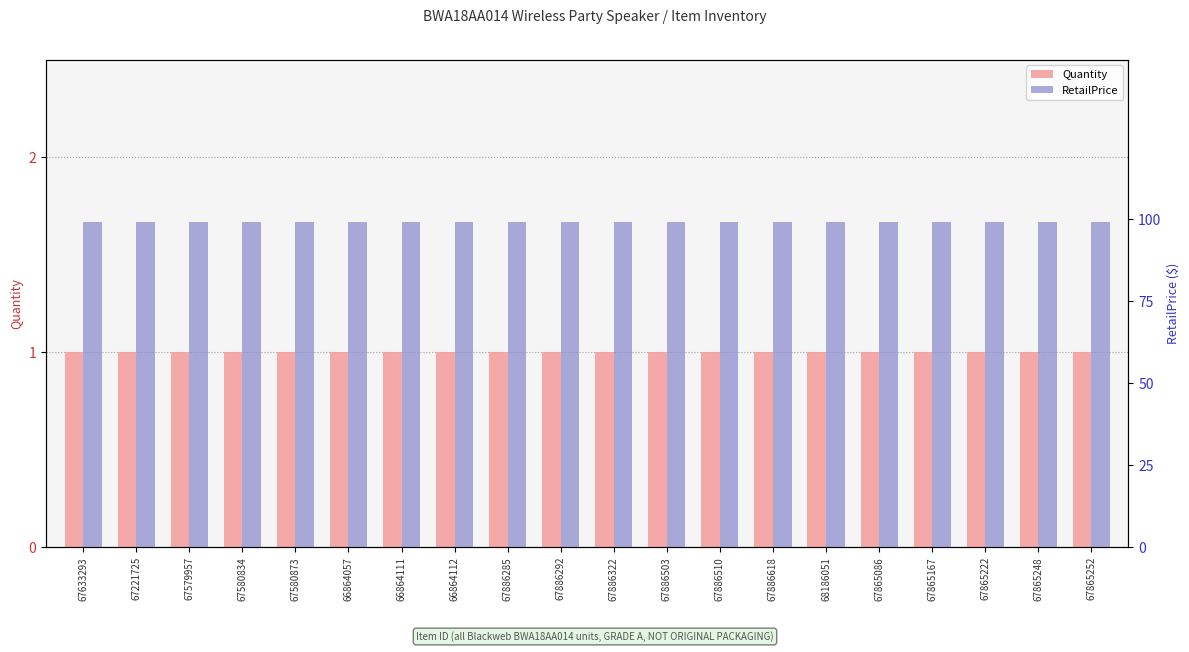

List the series in order of their overall mean, highest first.

RetailPrice, Quantity